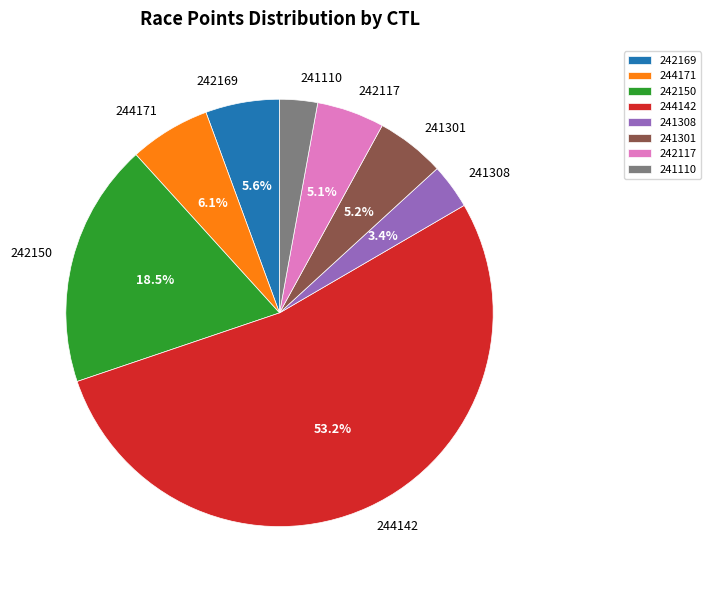

What percentage is the 241301 slice, to the nearest percent?

5%